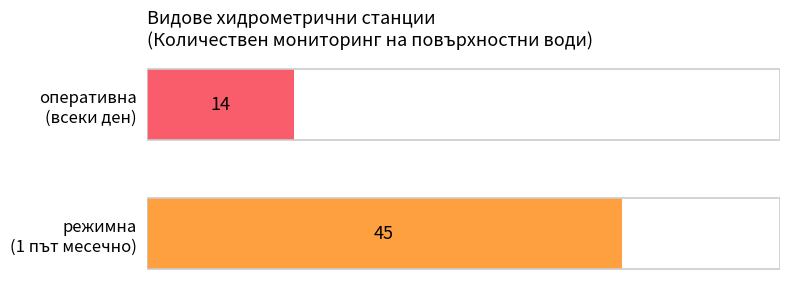

At which label is the value closest to 29?

оперативна
(всеки ден)